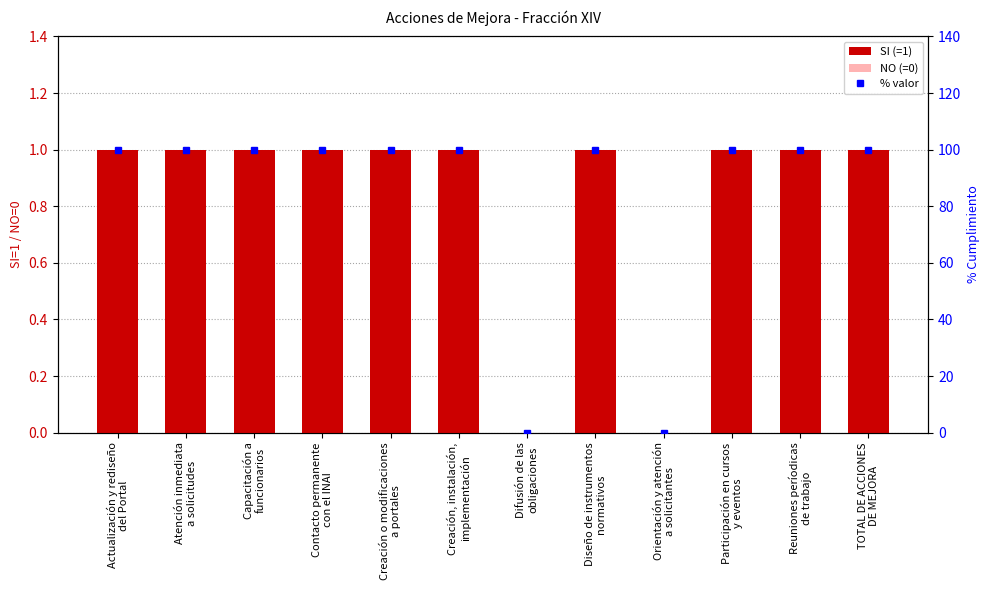

Is it true that the value at Reuniones períodicas
de trabajo is 0?

False